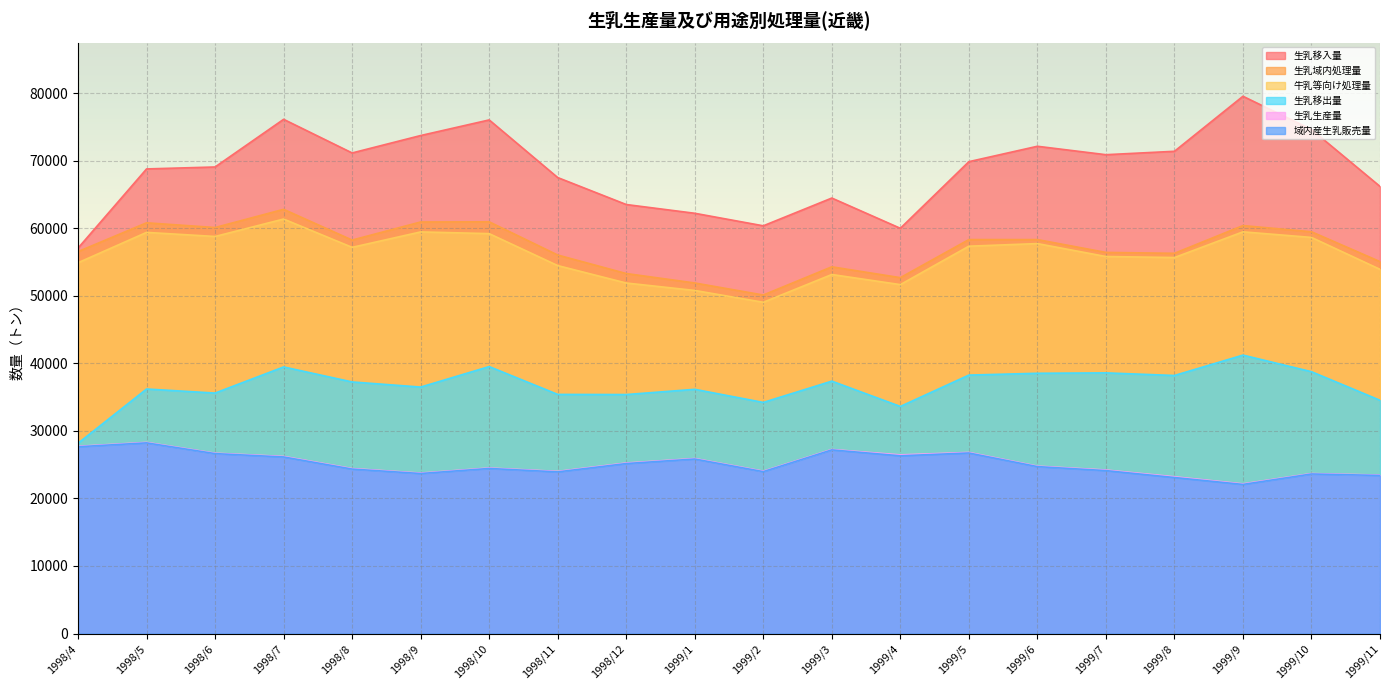

What is the maximum value shown in the chart?

79559